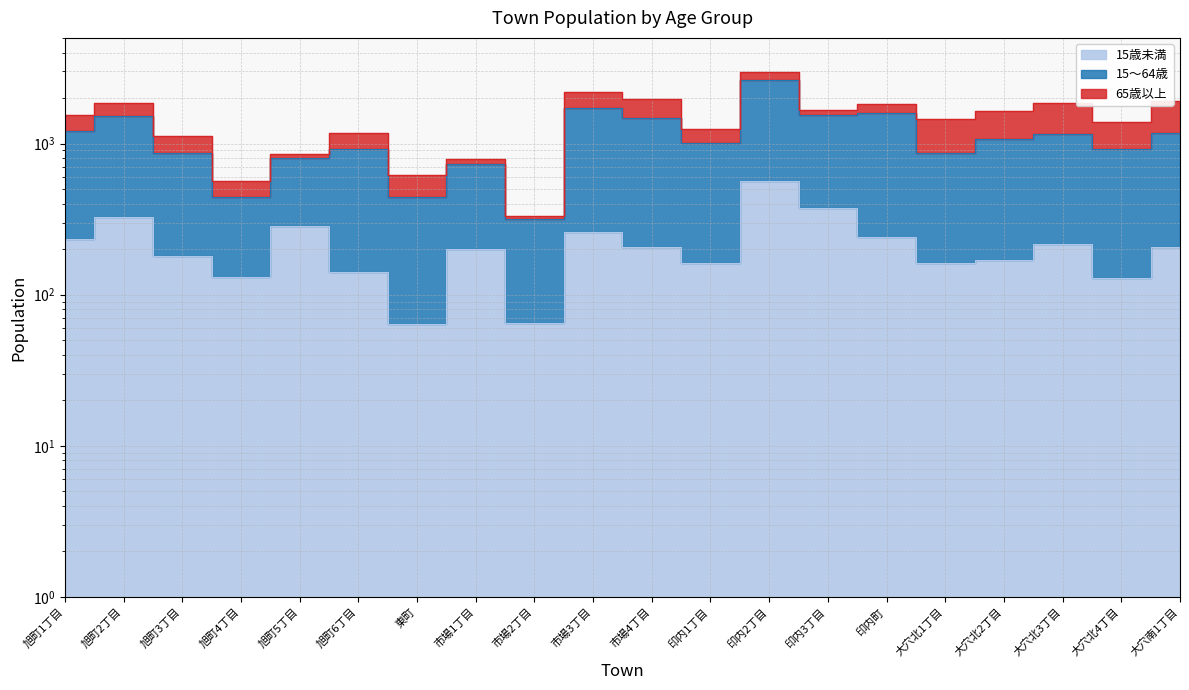

What is the difference between the highest and lowest values at 市場1丁目?

536